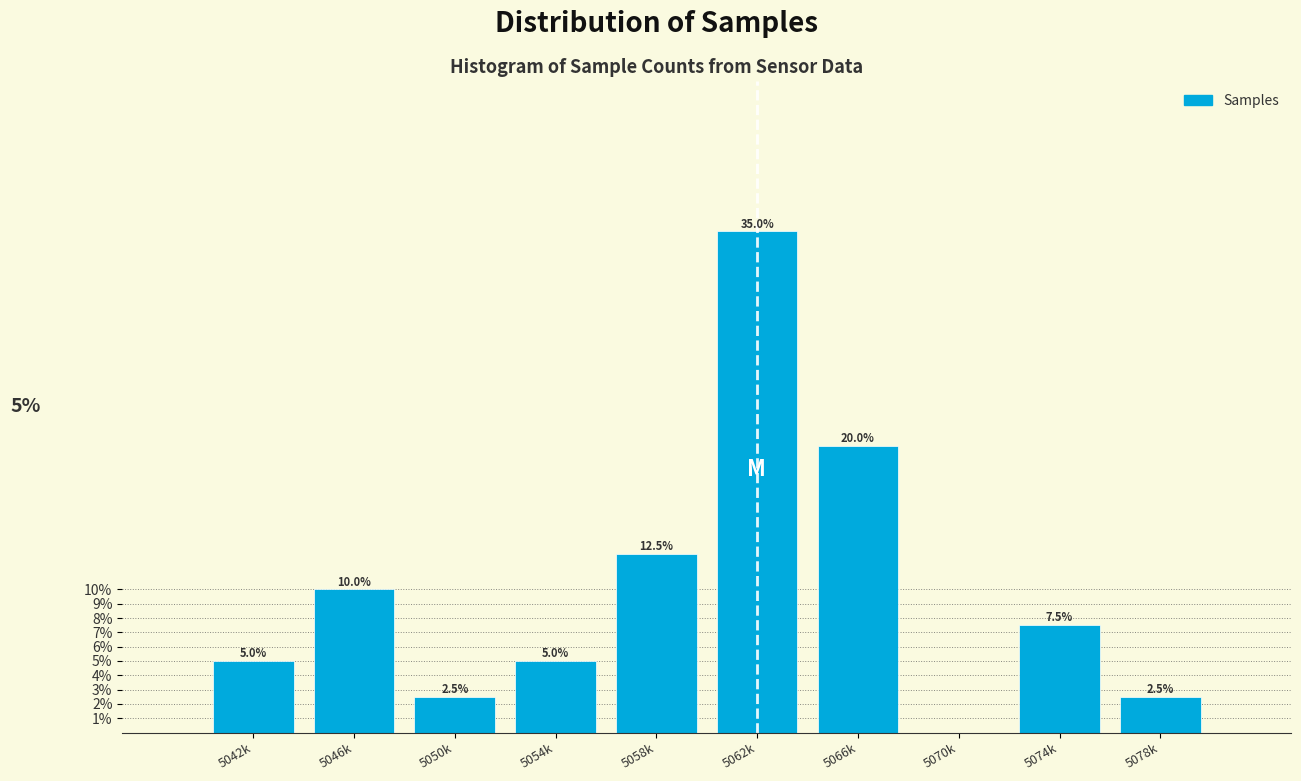

Reading left to right, extract all data points from this chart.

5042k=5.0	5046k=10.0	5050k=2.5	5054k=5.0	5058k=12.5	5062k=35.0	5066k=20.0	5070k=0.0	5074k=7.5	5078k=2.5